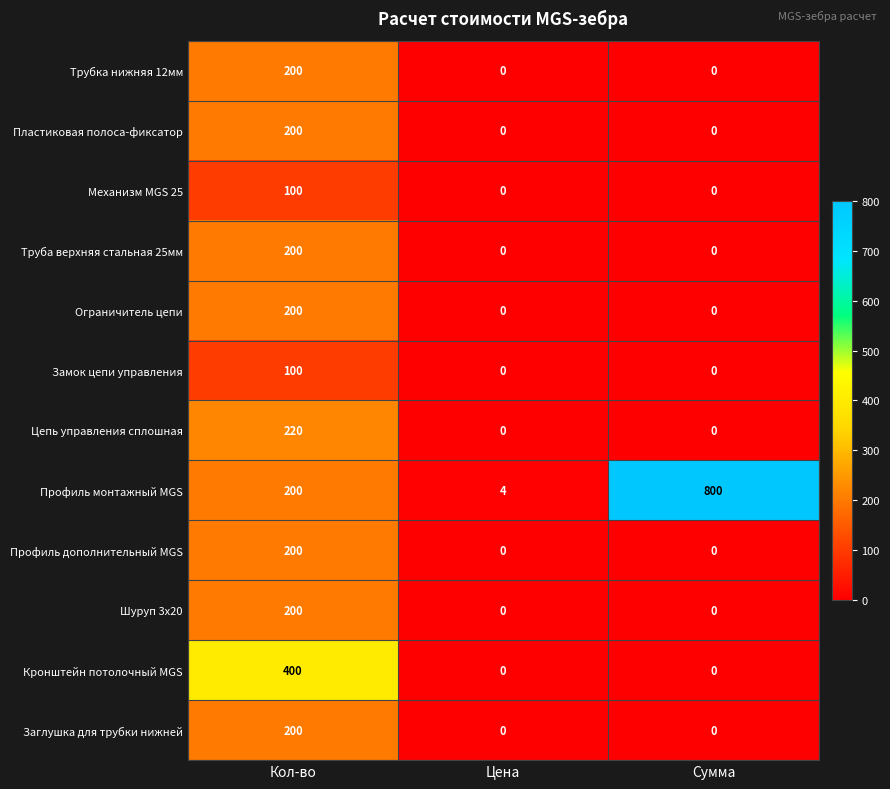

How many values in the Шуруп 3х20 series exceed 0?

1